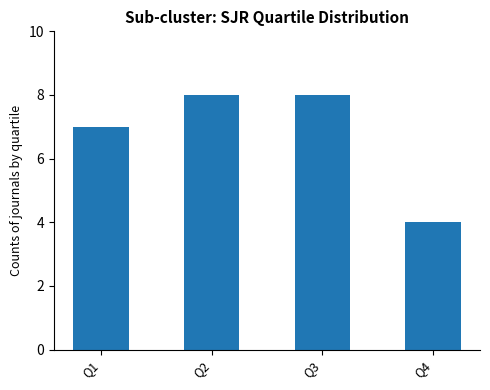

How many bars are there in total?

4